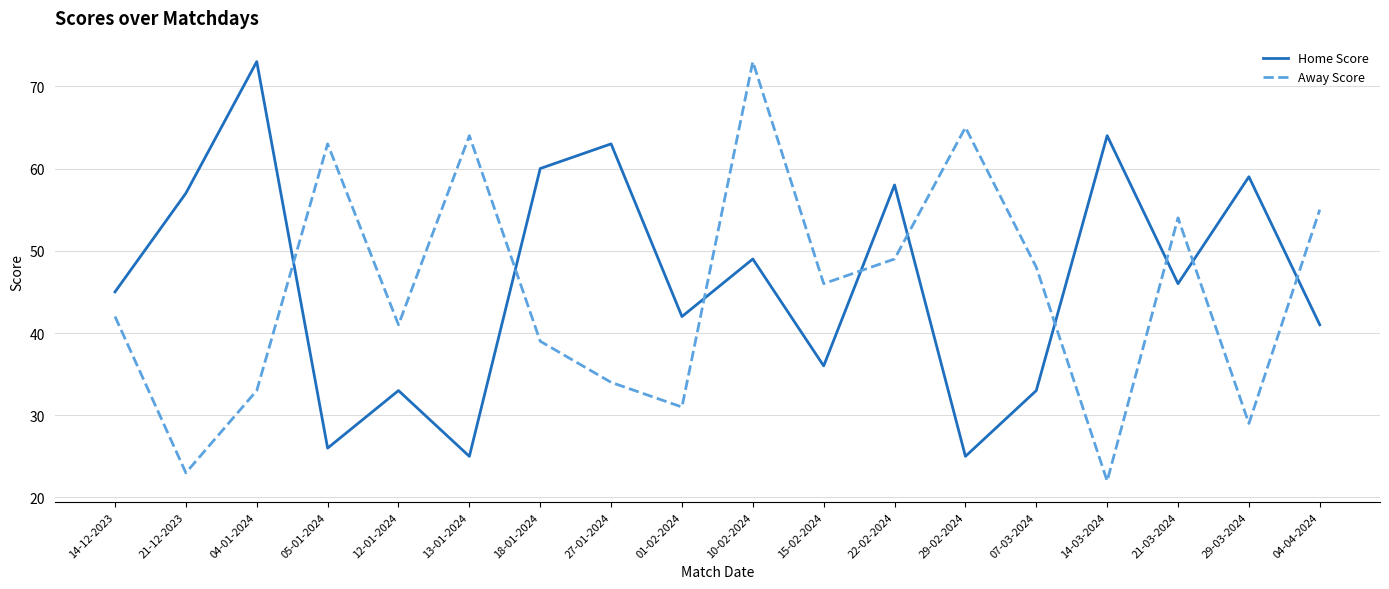

List the series in order of their overall mean, lowest first.

Away Score, Home Score